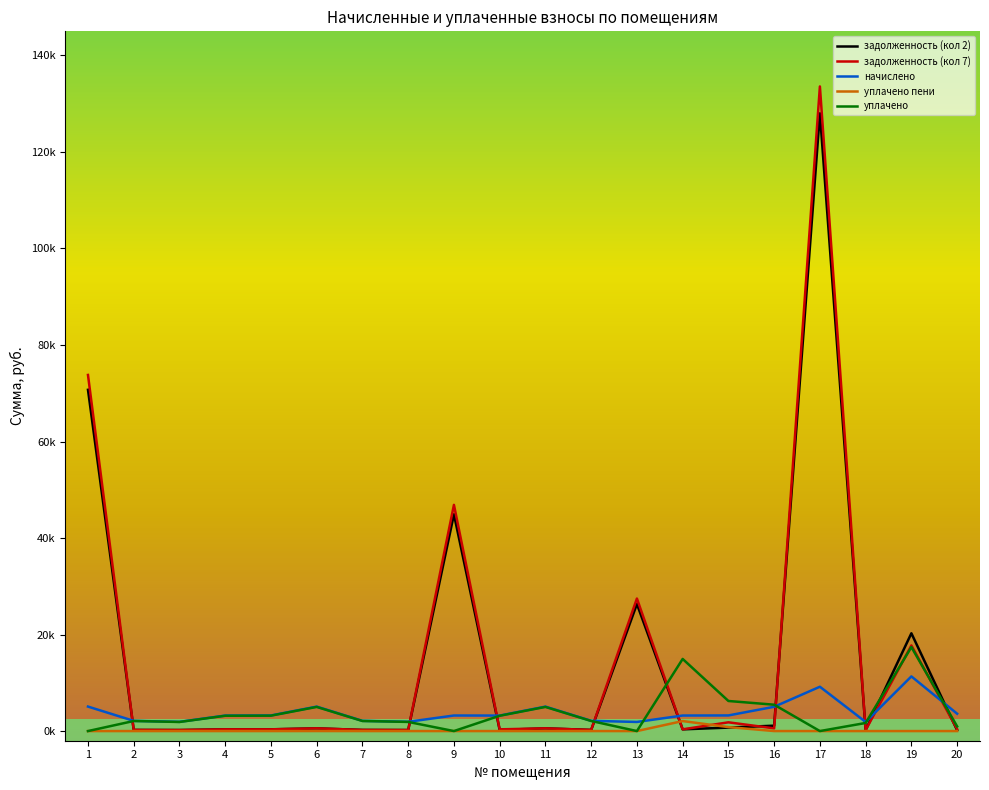

What is the spread (max minus min) of values at 19?

20263.0